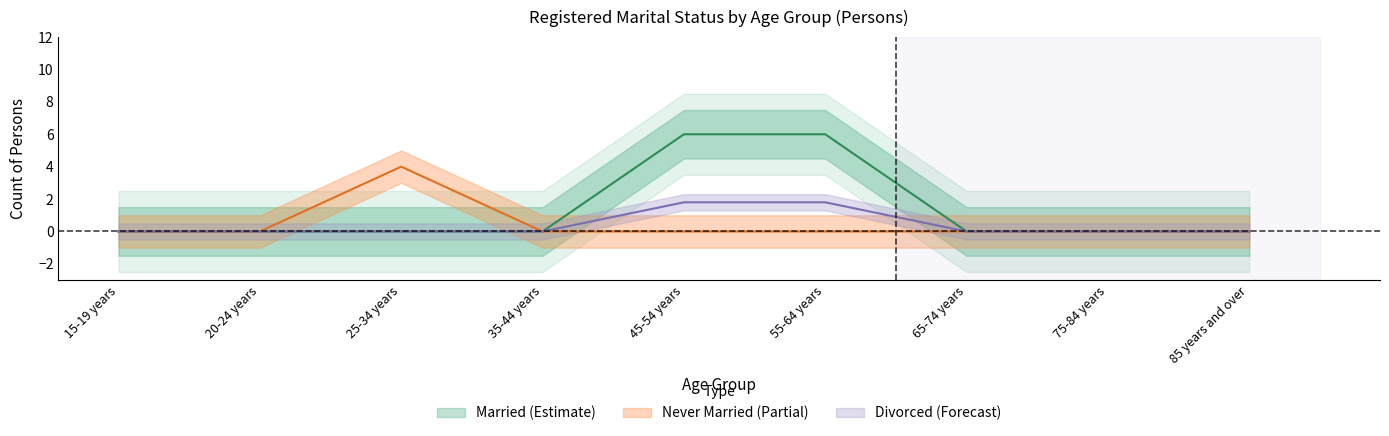

True or false: Married has more than 1 interior local peaks.

False